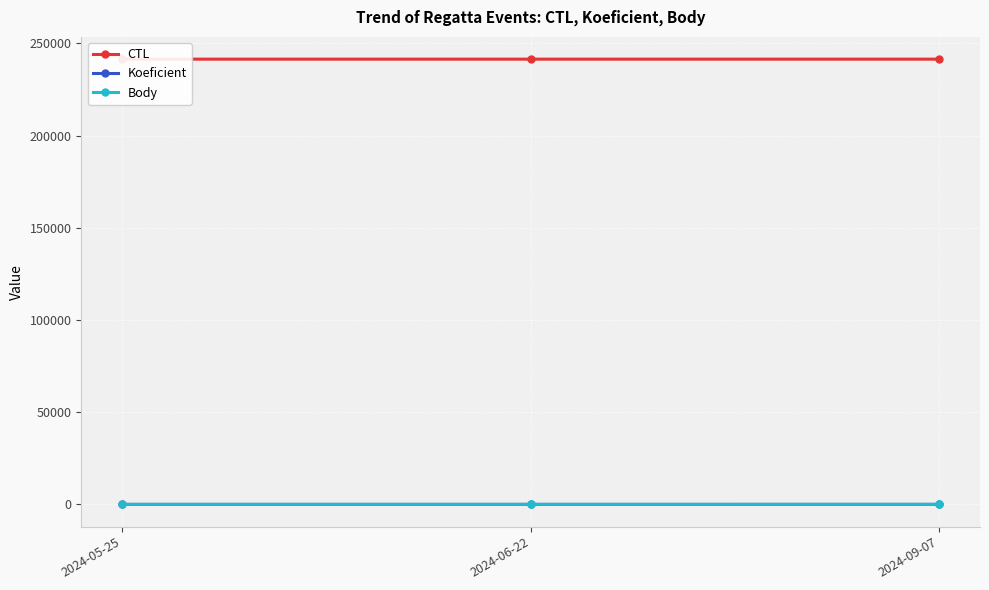

Reading left to right, list all the values displayed in this chart.

CTL: 2024-05-25=241501.0	2024-06-22=241502.0	2024-09-07=241504.0
Koeficient: 2024-05-25=3.0	2024-06-22=4.0	2024-09-07=7.0
Body: 2024-05-25=4.5	2024-06-22=6.0	2024-09-07=10.5